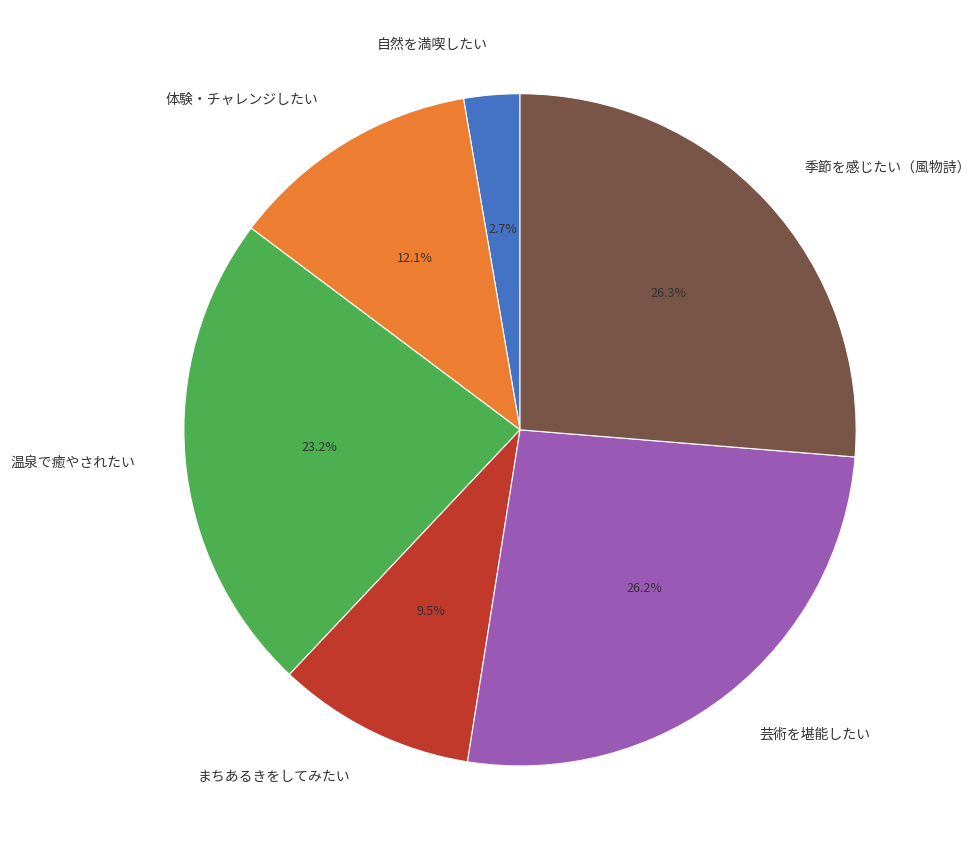

Does 芸術を堪能したい represent more than half of the total?

No